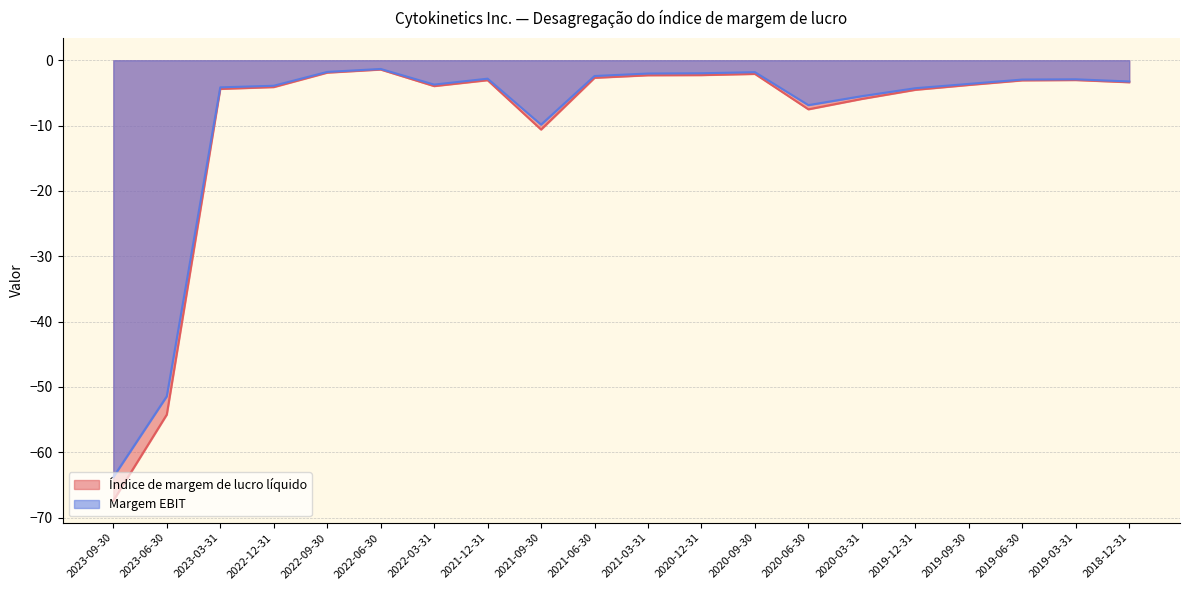

What is the sum of all Margem EBIT values?

-180.5